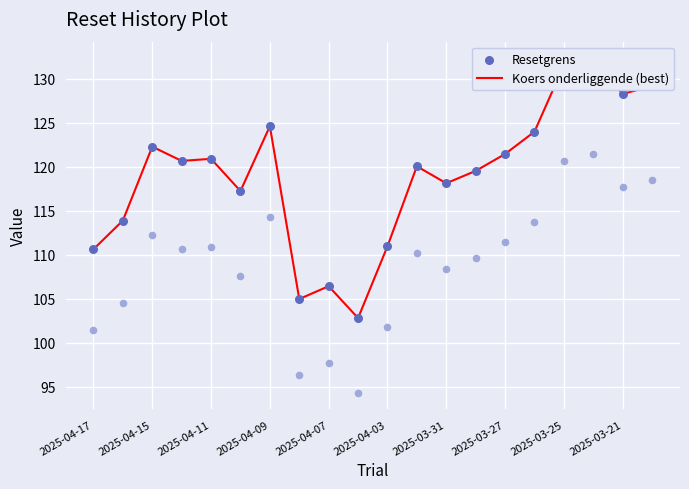

What are all the series names shown in the legend?

Koers onderliggende (best), Resetgrens